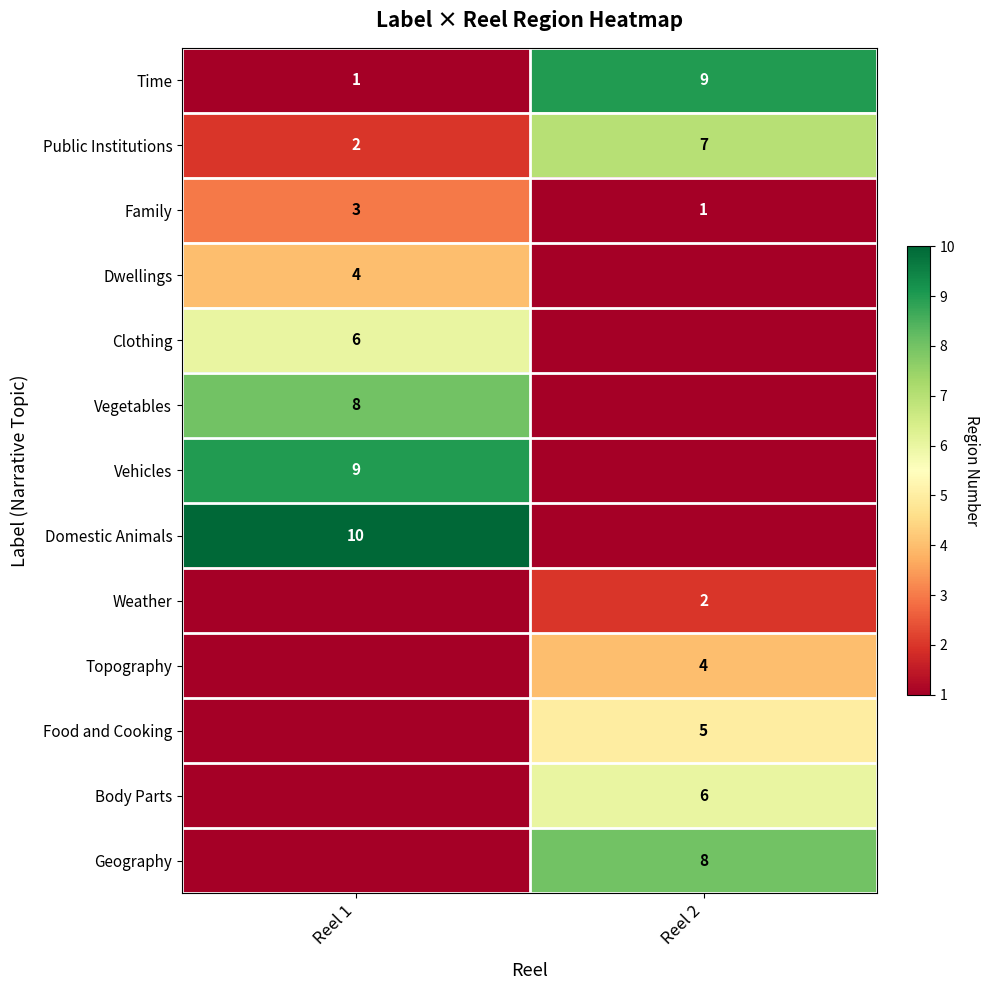

At which category is the sum across all series the highest?

Reel 1